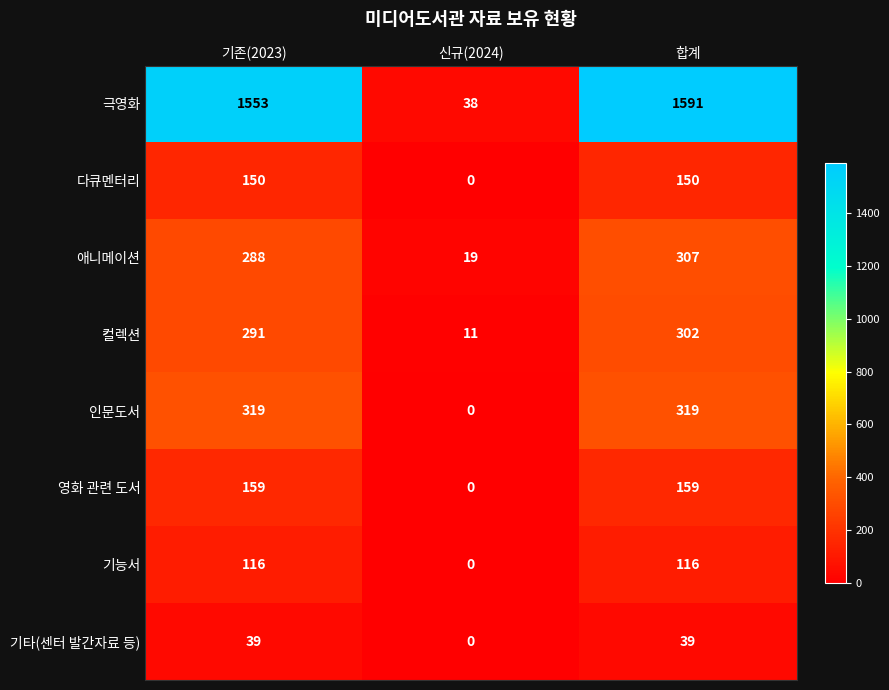

What is the sum of the 극영화 values at 기존(2023) and 신규(2024)?

1591